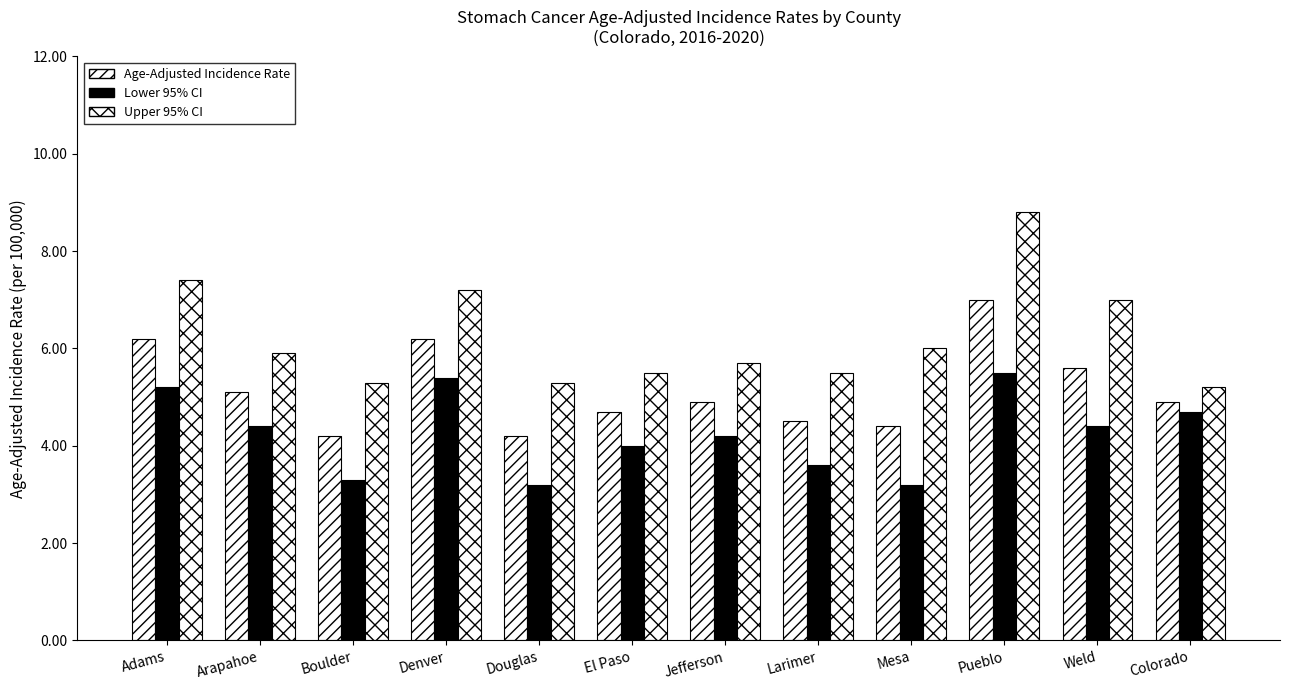

How many data points does each series have?

12